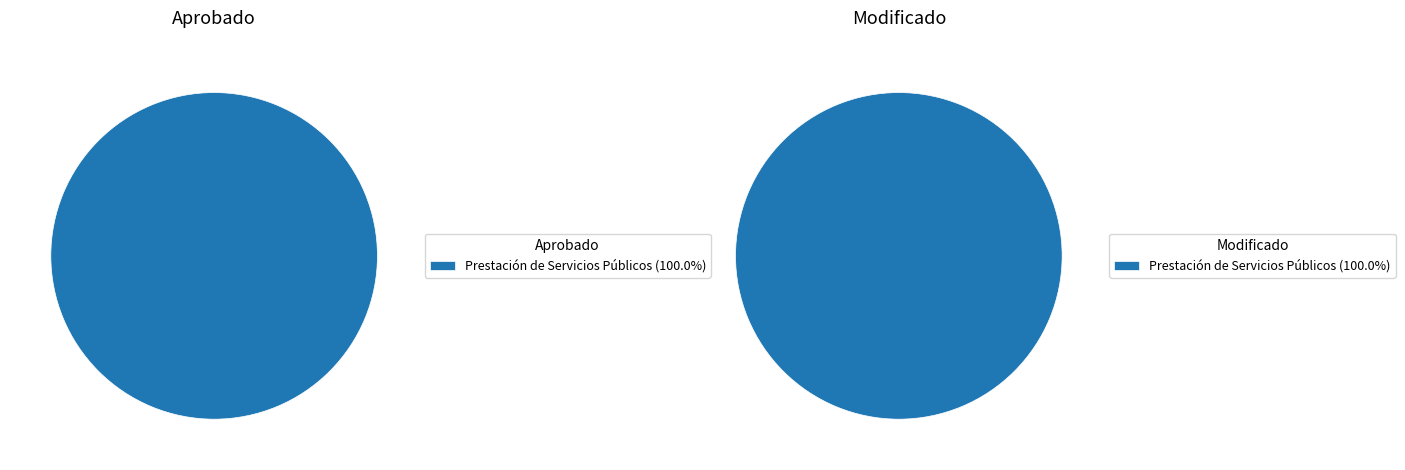

Which slice is the largest?

Prestación de Servicios Públicos